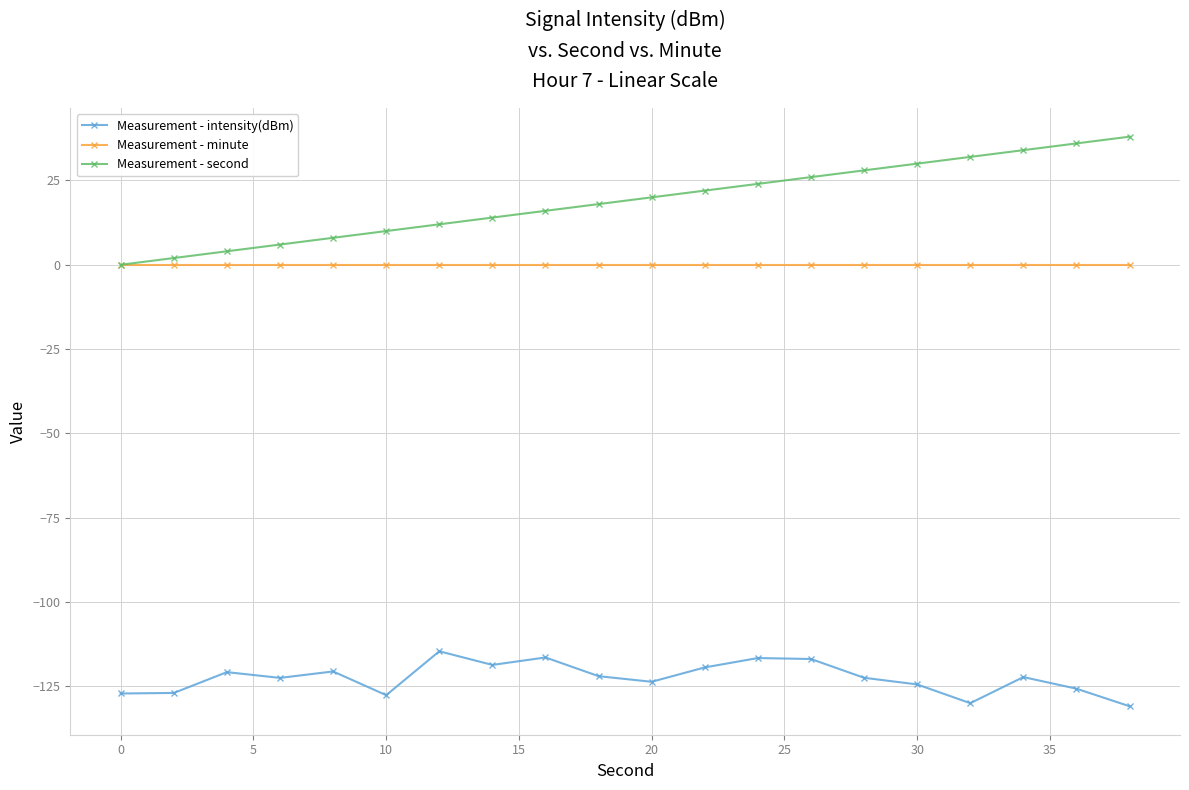

Which series has the largest range (max minus min)?

Measurement - second